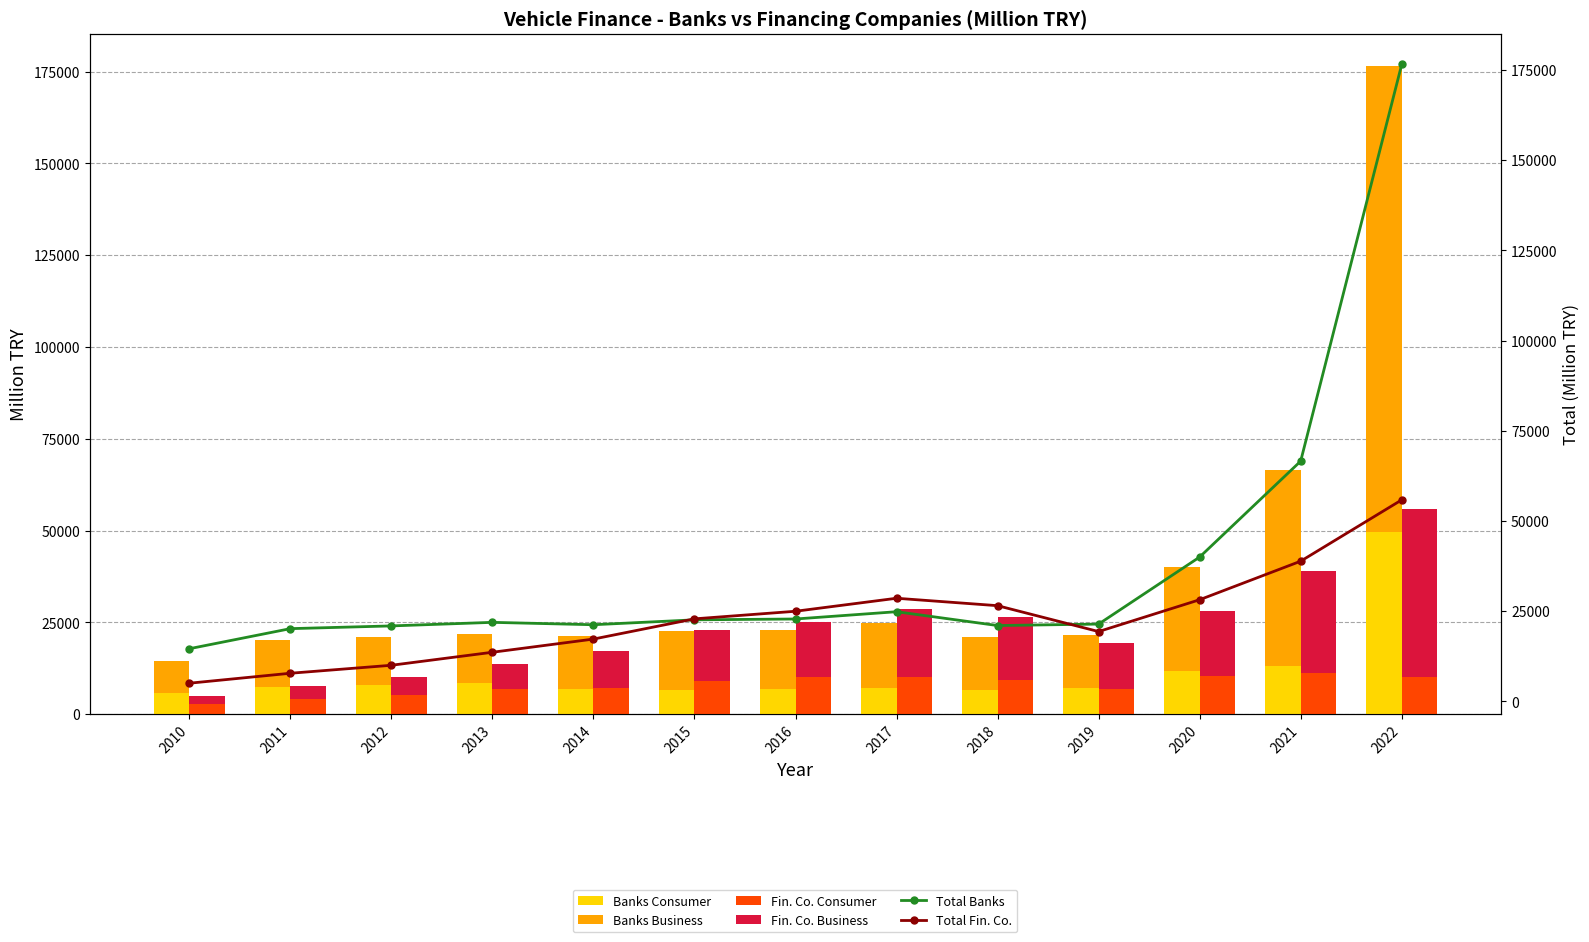

At how many categories does at least one series exceed 141558?

1